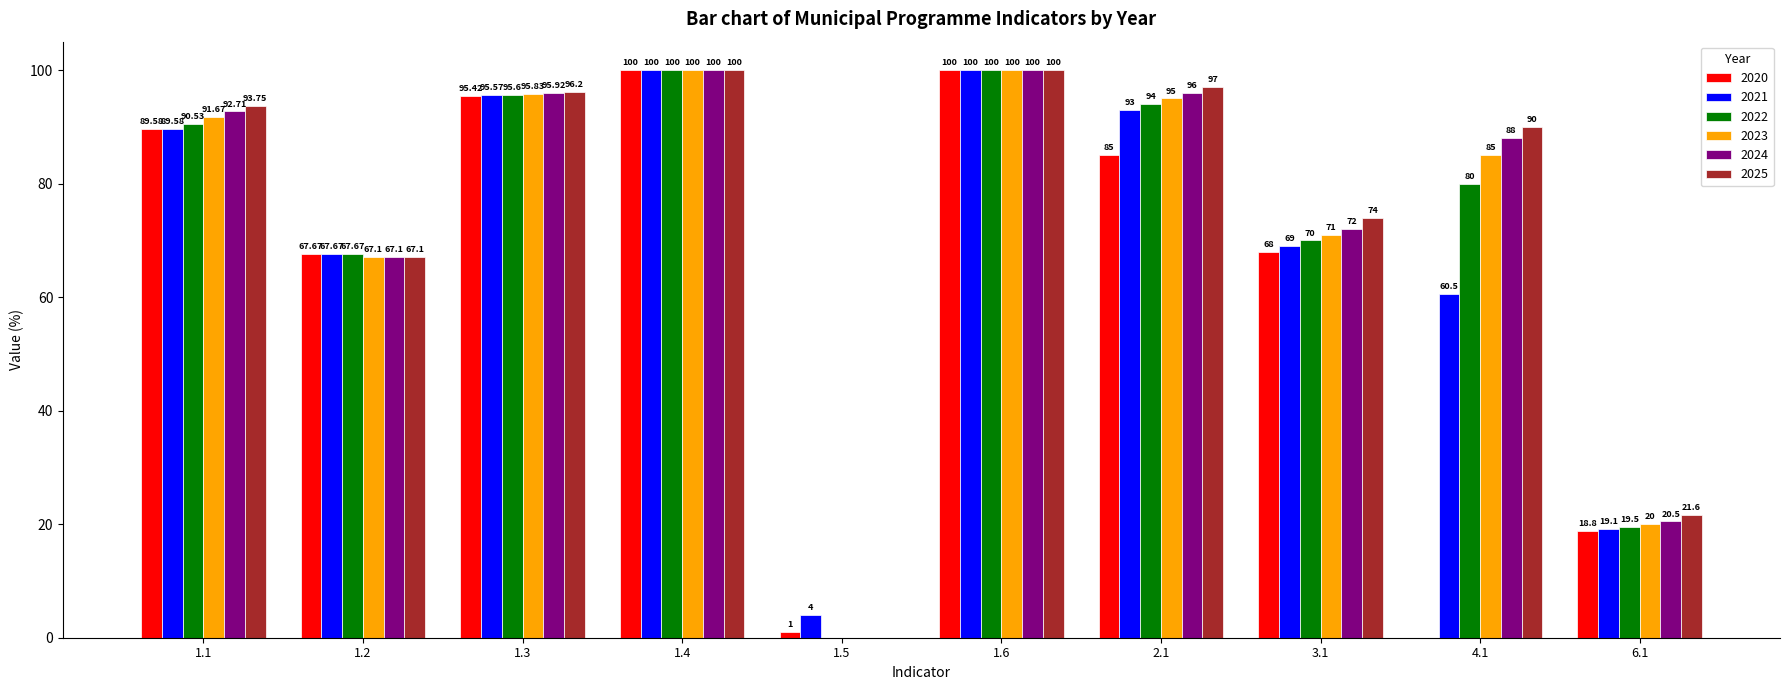

Which series has the largest total across all categories?

2025